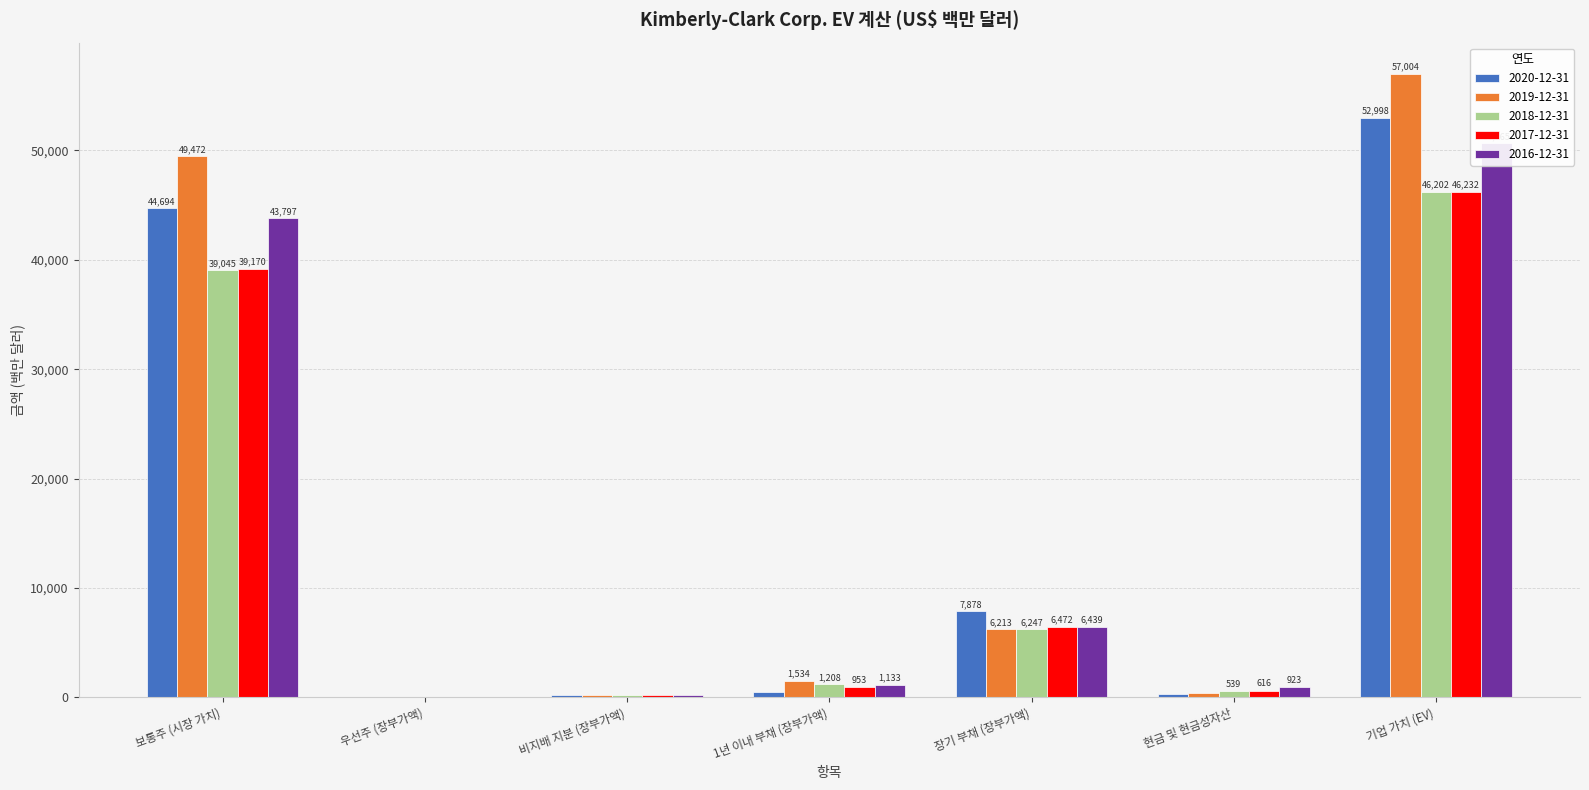

At how many categories does at least one series exceed 55204?

1